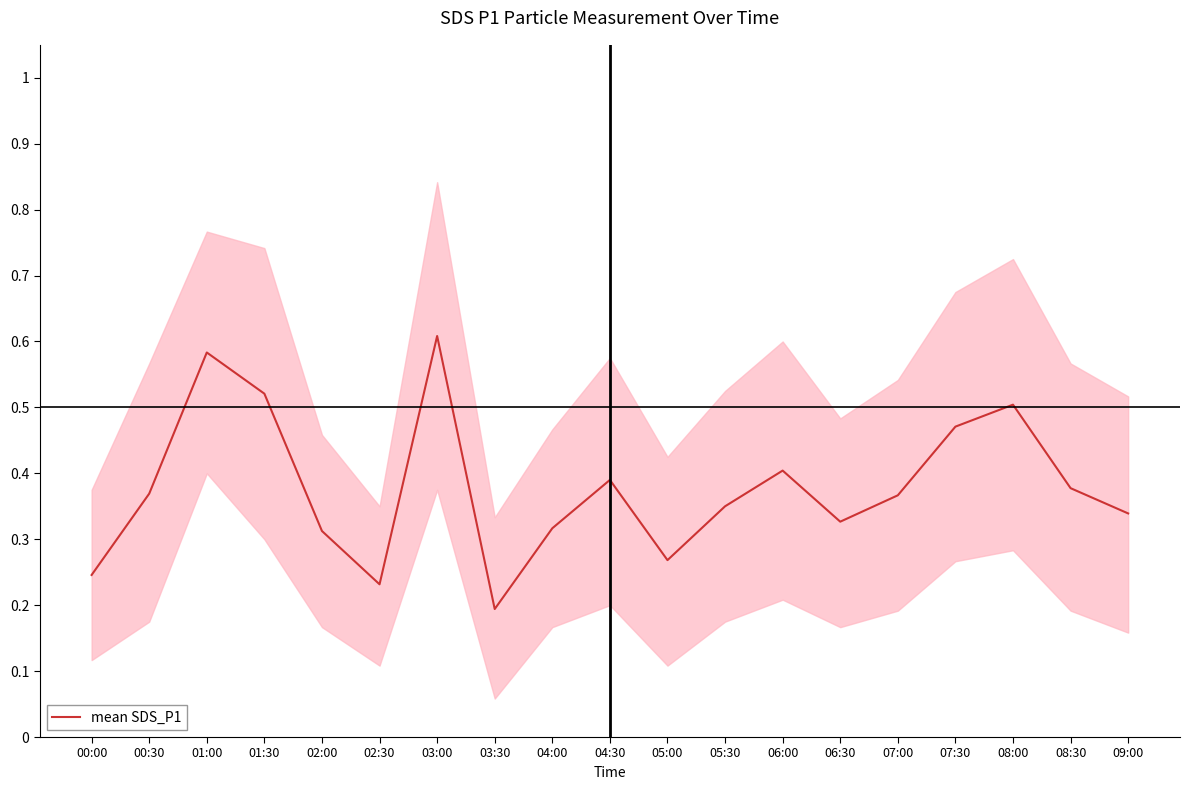

What is the label of the 18th point from the left?

08:30